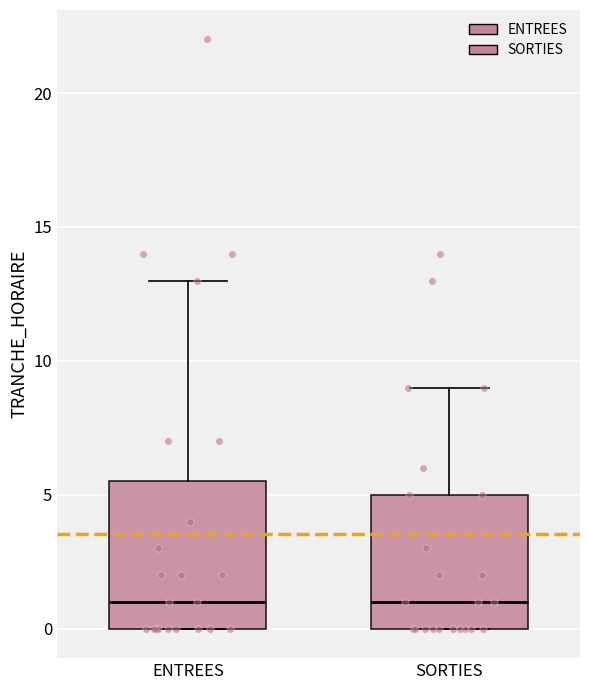

Reading left to right, read every box against the y-axis: the position of its median line, the range the box covers, and the ends of its whiskers. The values are not printed on the chart, so give them approximately, as read against the axis.

ENTREES: median 1.0, box 0.0 to 5.5, whiskers 0.0 to 13.0
SORTIES: median 1.0, box 0.0 to 5.0, whiskers 0.0 to 9.0